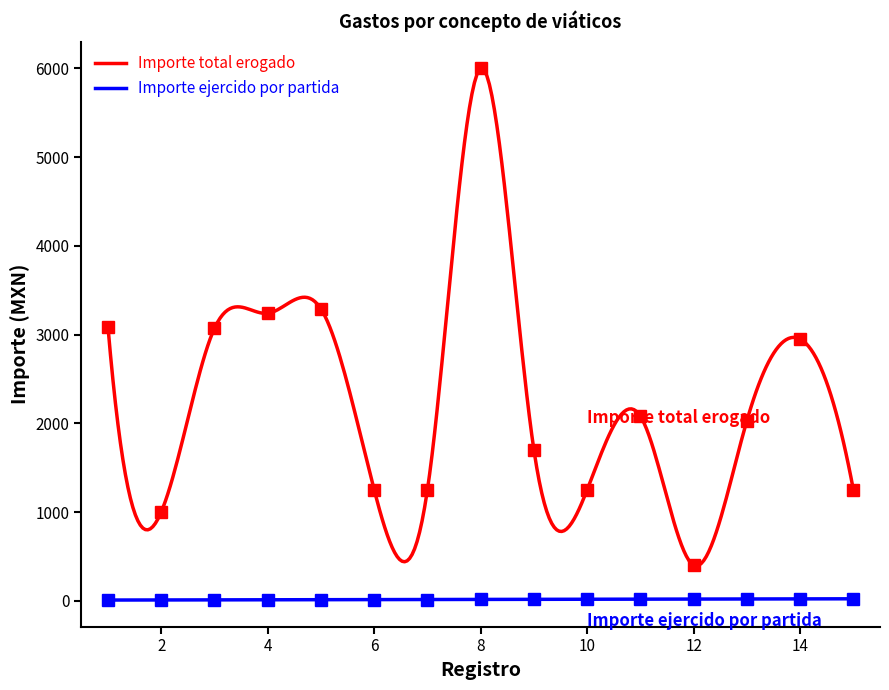

True or false: Importe ejercido por partida and Importe total erogado cross at least once.

False